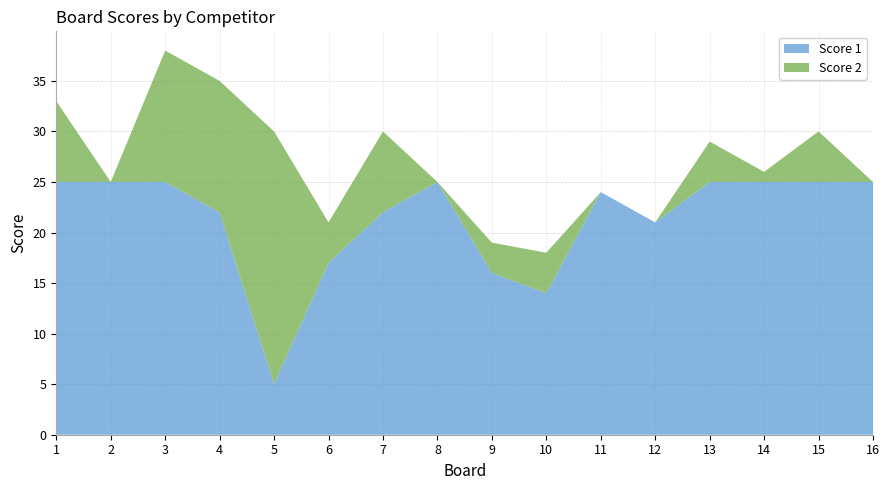

Reading left to right, what are all the values shown in this chart?

Score 1: 25	25	25	22	5	17	22	25	16	14	24	21	25	25	25	25
Score 2: 8	0	13	13	25	4	8	0	3	4	0	0	4	1	5	0